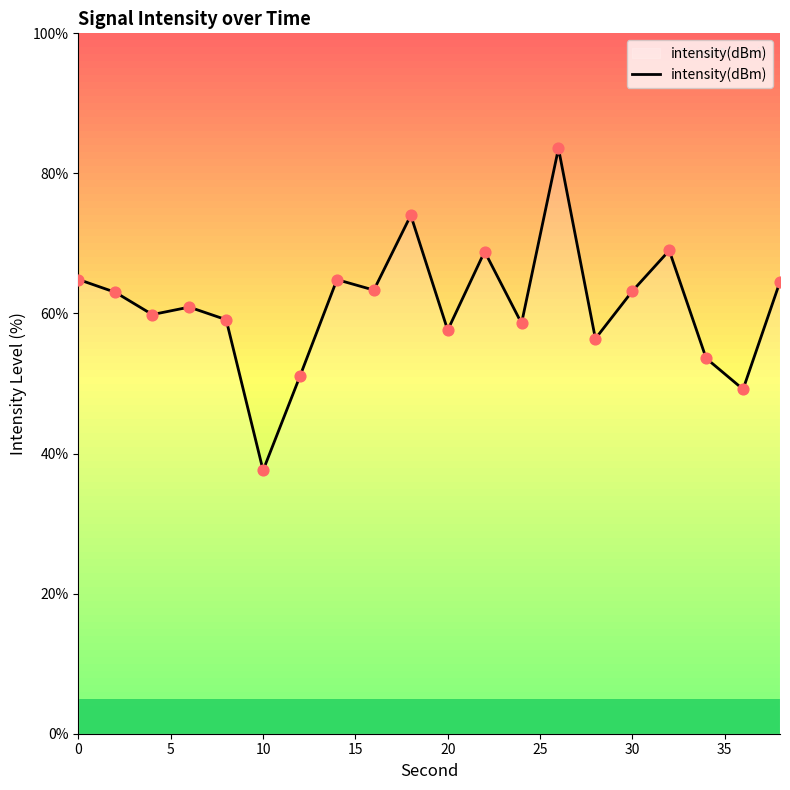

What is the lowest value of the intensity(dBm) series?

37.6